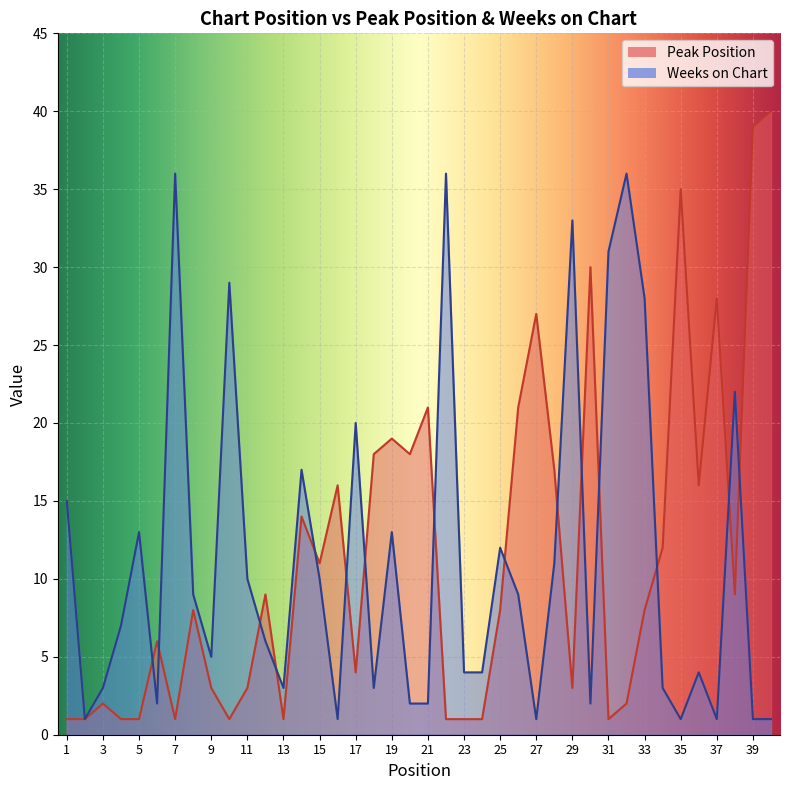

How many data points in Peak Position are less than 8?

18